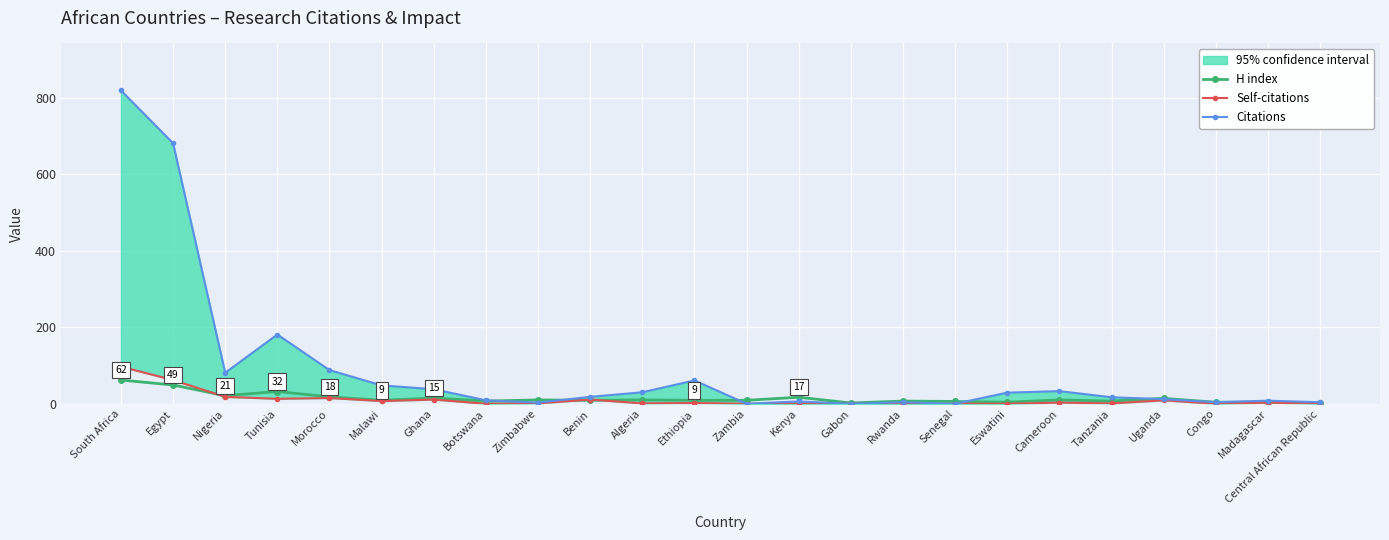

Reading left to right, transcribe all the data shown in this chart.

H index: South Africa=62	Egypt=49	Nigeria=21	Tunisia=32	Morocco=18	Malawi=9	Ghana=15	Botswana=7	Zimbabwe=10	Benin=9	Algeria=10	Ethiopia=9	Zambia=9	Kenya=17	Gabon=2	Rwanda=7	Senegal=6	Eswatini=4	Cameroon=10	Tanzania=7	Uganda=14	Congo=4	Madagascar=4	Central African Republic=1
Self-citations: South Africa=97	Egypt=62	Nigeria=18	Tunisia=13	Morocco=15	Malawi=7	Ghana=11	Botswana=0	Zimbabwe=1	Benin=11	Algeria=1	Ethiopia=2	Zambia=0	Kenya=0	Gabon=0	Rwanda=0	Senegal=0	Eswatini=0	Cameroon=3	Tanzania=1	Uganda=9	Congo=0	Madagascar=3	Central African Republic=0
Citations: South Africa=819	Egypt=681	Nigeria=81	Tunisia=181	Morocco=88	Malawi=48	Ghana=38	Botswana=9	Zimbabwe=3	Benin=18	Algeria=30	Ethiopia=61	Zambia=0	Kenya=6	Gabon=0	Rwanda=4	Senegal=0	Eswatini=29	Cameroon=33	Tanzania=17	Uganda=12	Congo=4	Madagascar=8	Central African Republic=4